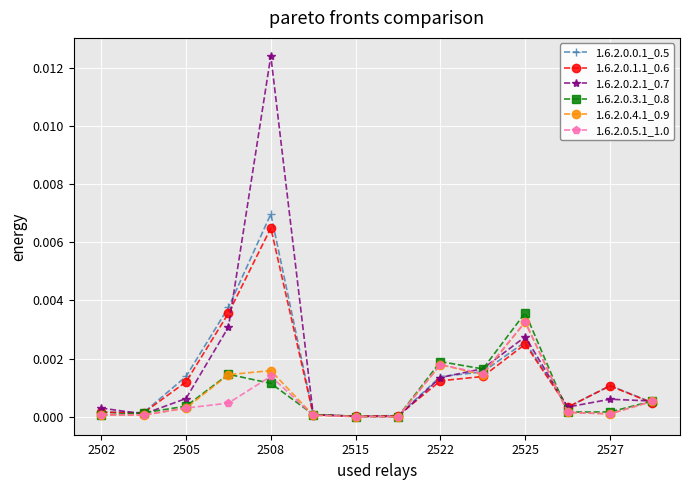

Does the chart have visible grid lines?

Yes